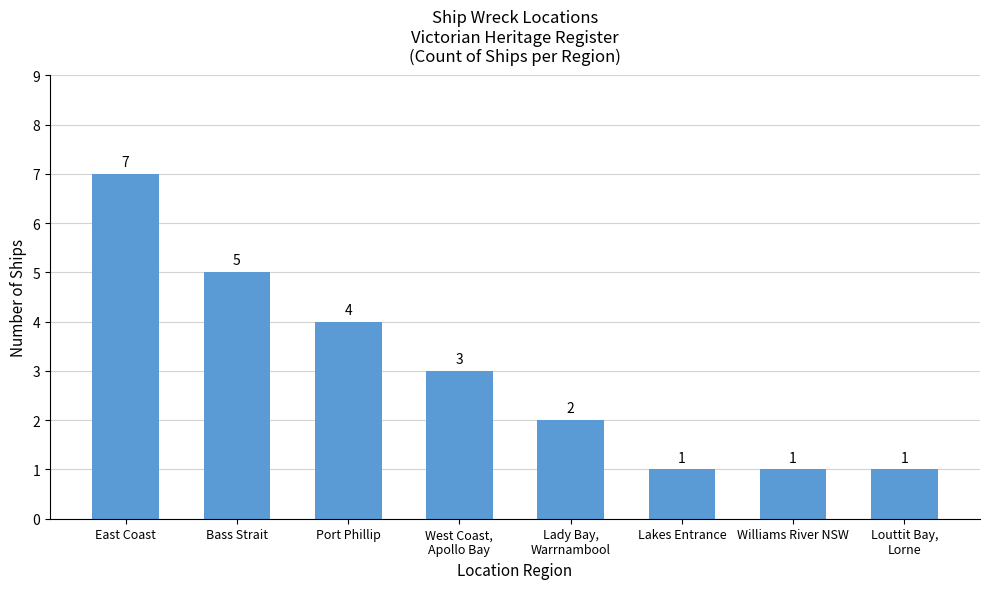

What value does the data have at Lady Bay,
Warrnambool?

2